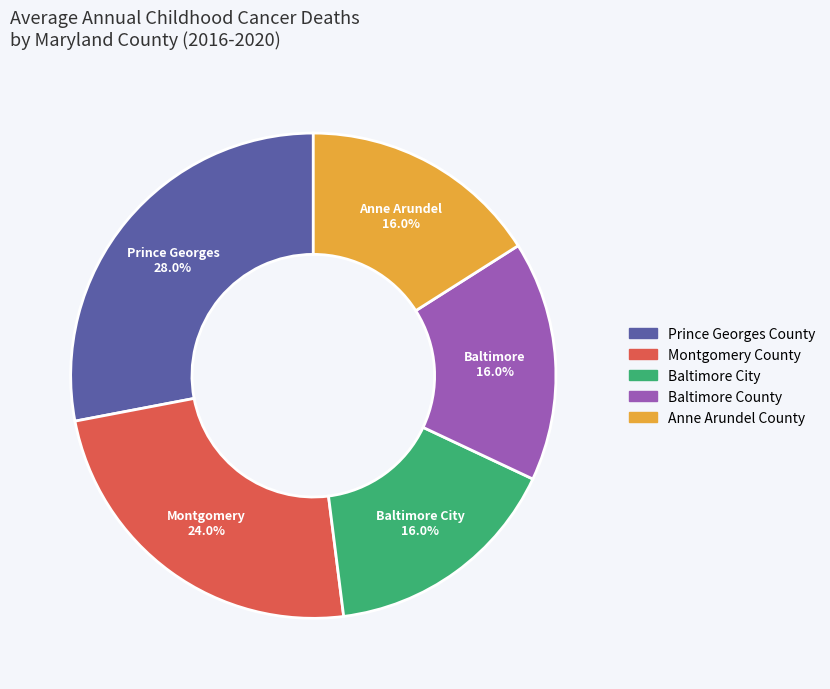

Approximately how many times larger is the value at Montgomery County compared to Baltimore County?

1.5